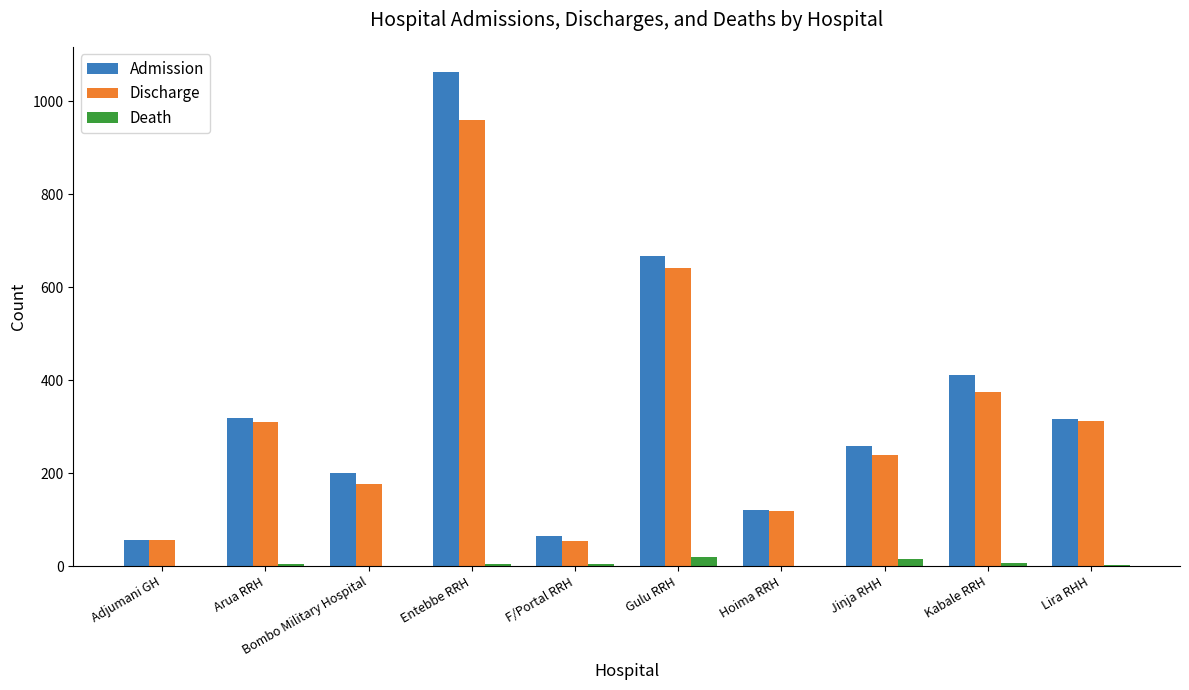

True or false: Discharge has a value of 240 at Jinja RHH.

True